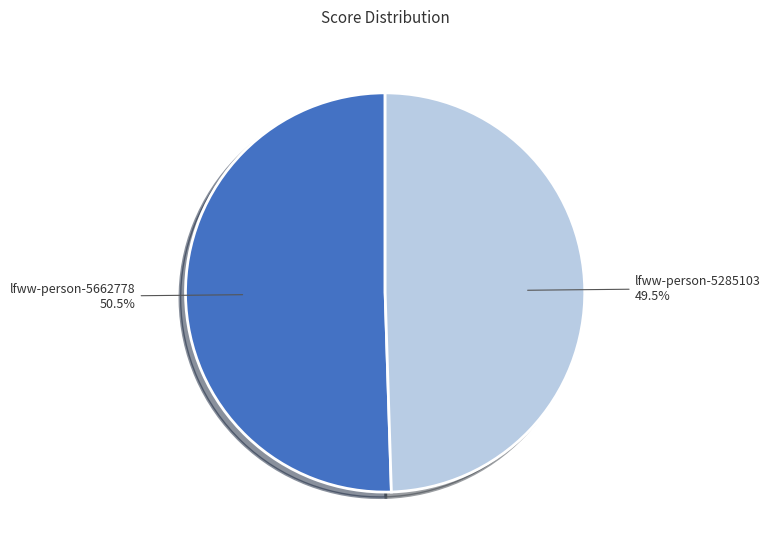

What is the ratio of the value at lfww-person-5662778 to the value at lfww-person-5285103?

1.0